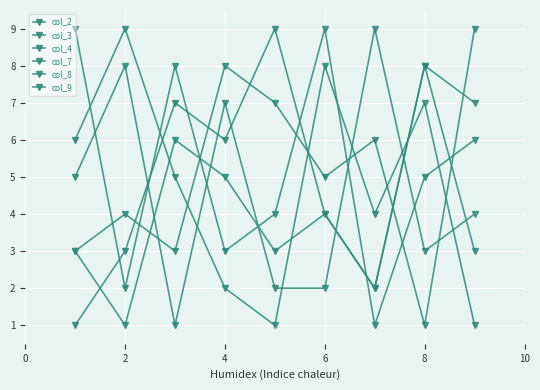

What is the value of the col_9 point at the 4th from the left?

7